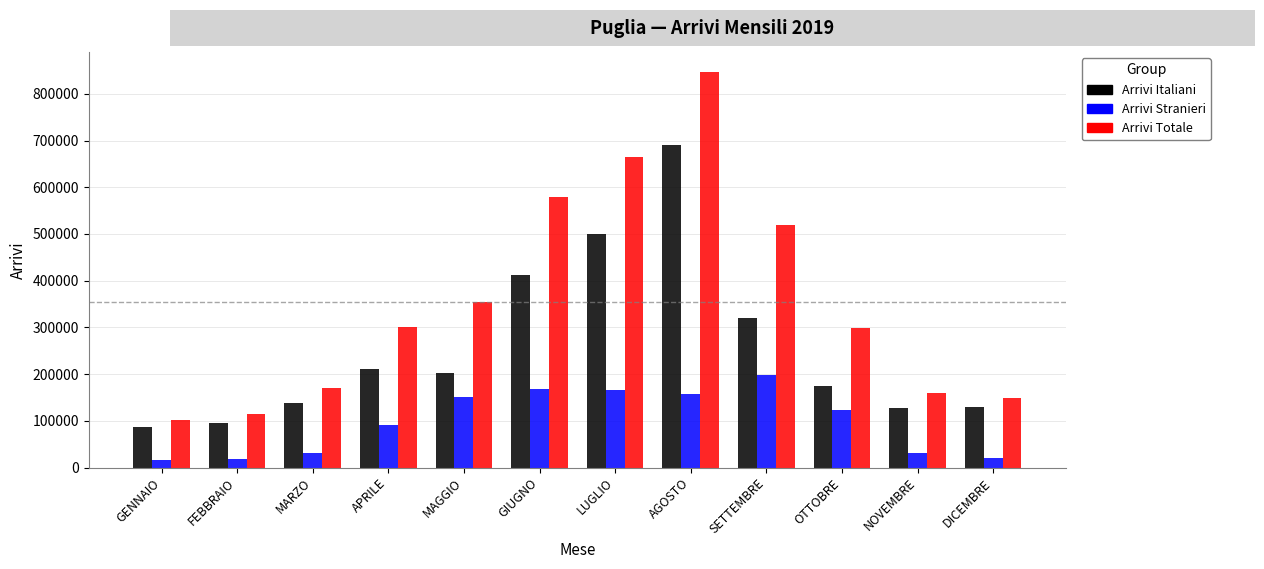

What is the maximum value for Arrivi Italiani?

690703